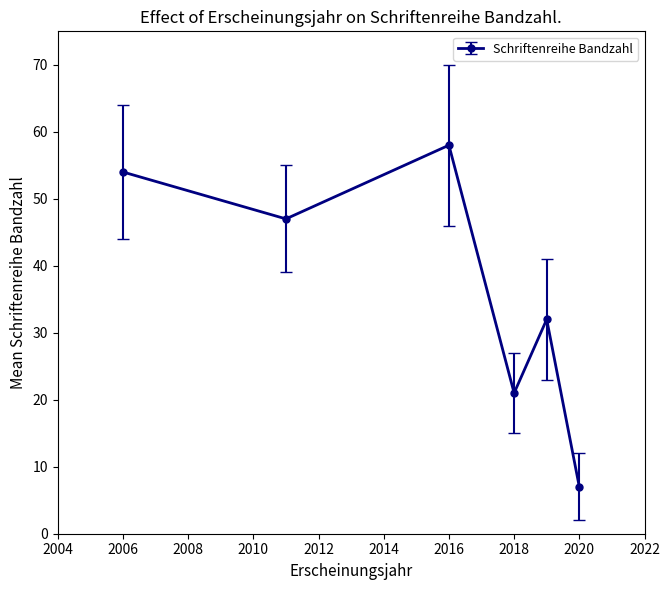

Does the chart have visible grid lines?

No